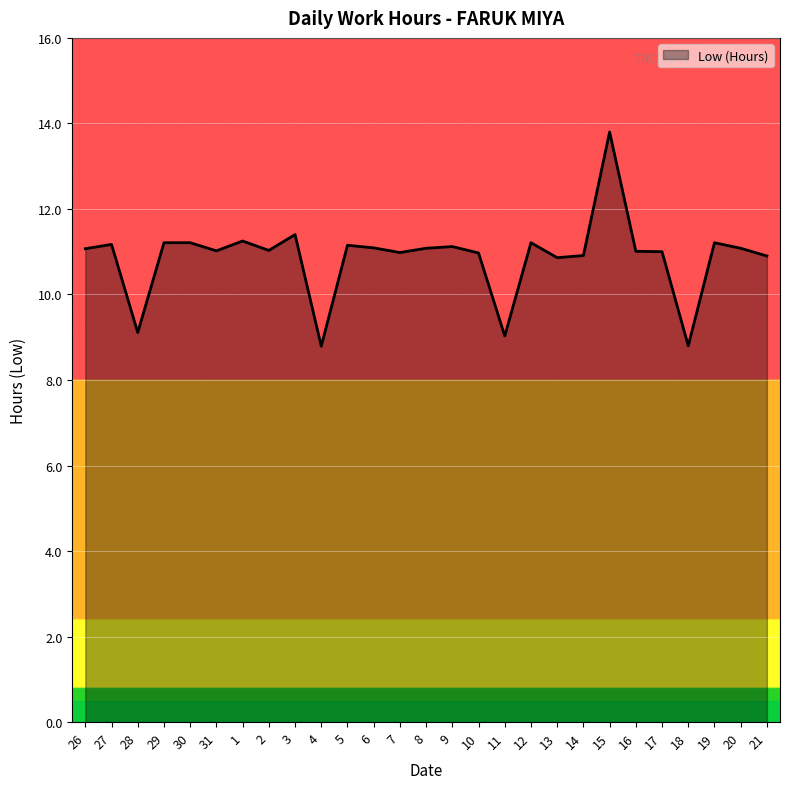

Does the chart display data point markers on the line(s)?

No